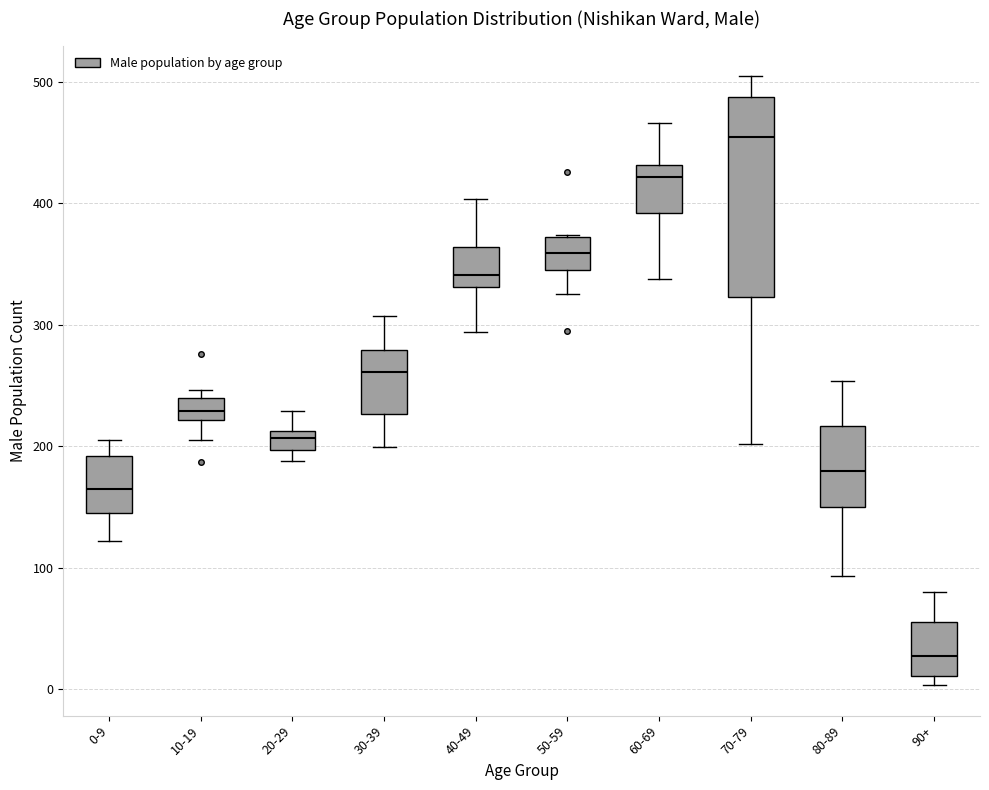

Reading left to right, transcribe this box plot: for each box, give where its median line is, the range the box spans, and where its two whiskers end, as read against the y-axis. The values are not printed on the chart, so give them approximately, as read against the axis.

0-9: median 170, box 150 to 190, whiskers 120 to 210
10-19: median 230, box 220 to 240, whiskers 210 to 250
20-29: median 210 (inside the box), box 200 to 210, whiskers 190 to 230
30-39: median 260, box 230 to 280, whiskers 200 to 310
40-49: median 340, box 330 to 360, whiskers 290 to 400
50-59: median 360, box 350 to 370, whiskers 330 to 370
60-69: median 420, box 390 to 430, whiskers 340 to 470
70-79: median 450, box 320 to 490, whiskers 200 to 510
80-89: median 180, box 150 to 220, whiskers 90 to 250
90+: median 30, box 10 to 60, whiskers 0 to 80